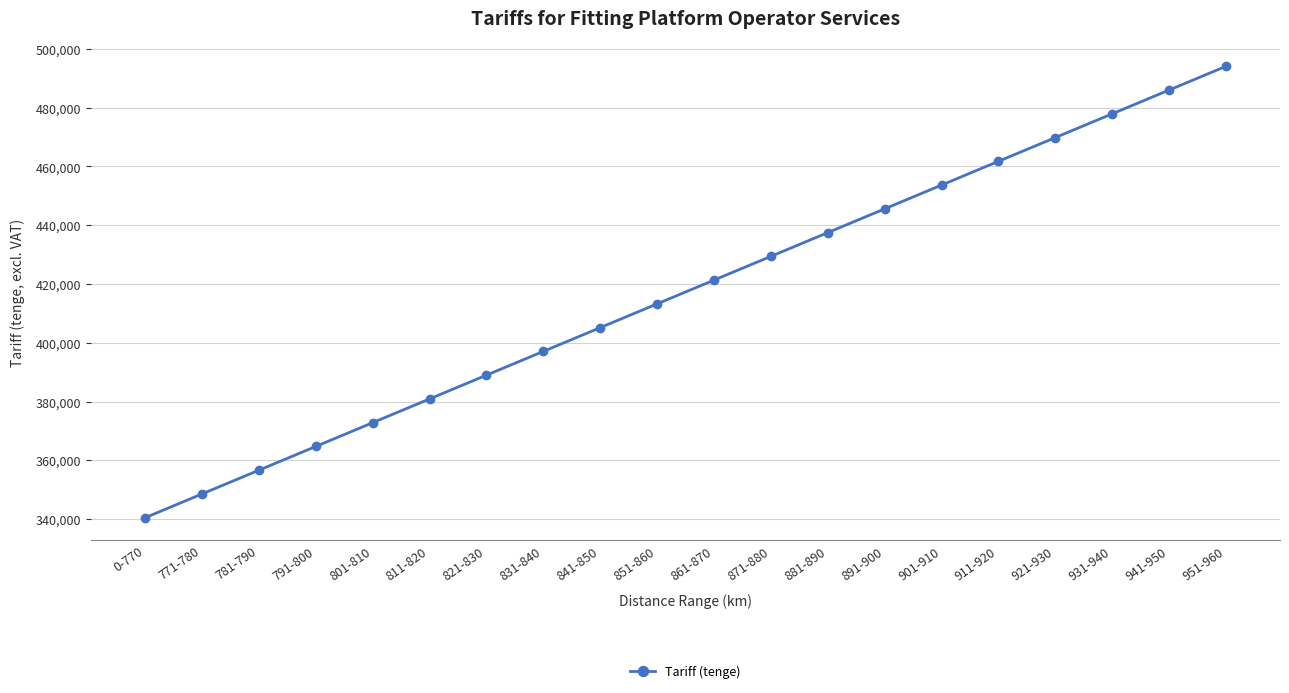

List the labels in order of value, largest first.

951-960, 941-950, 931-940, 921-930, 911-920, 901-910, 891-900, 881-890, 871-880, 861-870, 851-860, 841-850, 831-840, 821-830, 811-820, 801-810, 791-800, 781-790, 771-780, 0-770